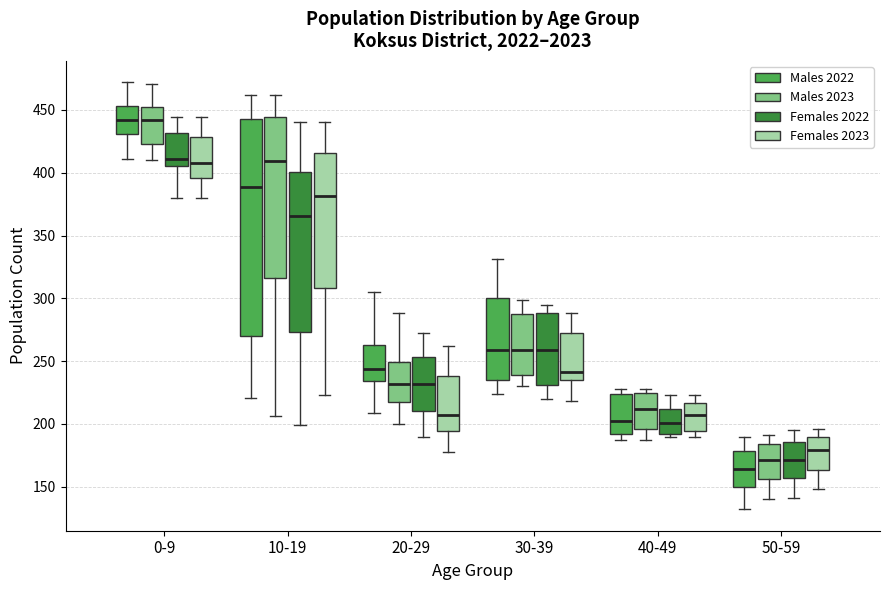

Where does the lower whisker of the box for 20-29 (Males 2023) end on the y-axis? The values are not printed on the chart, so give them approximately, as read against the axis.

200